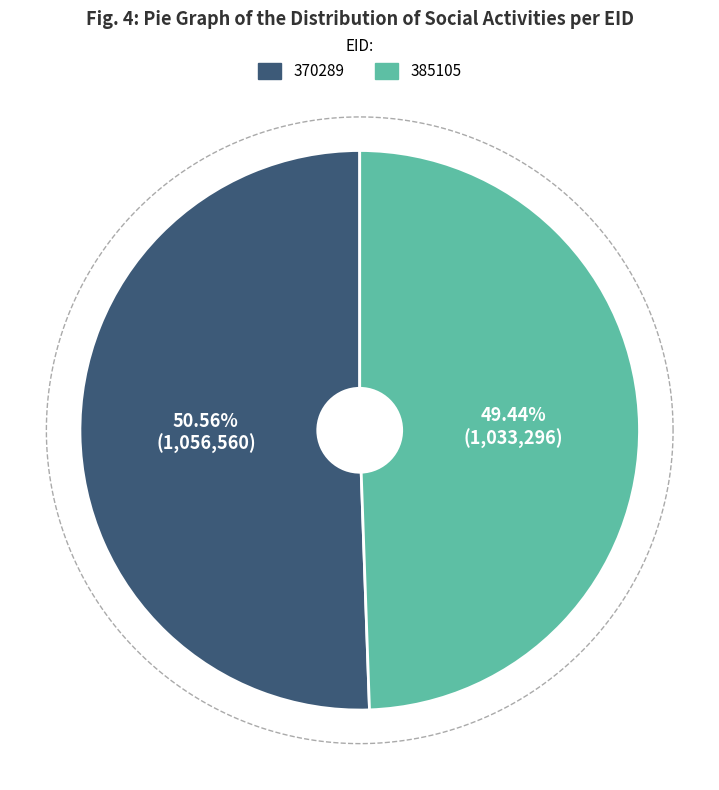

To the nearest percent, what is the combined percentage of 370289 and 385105?

100%